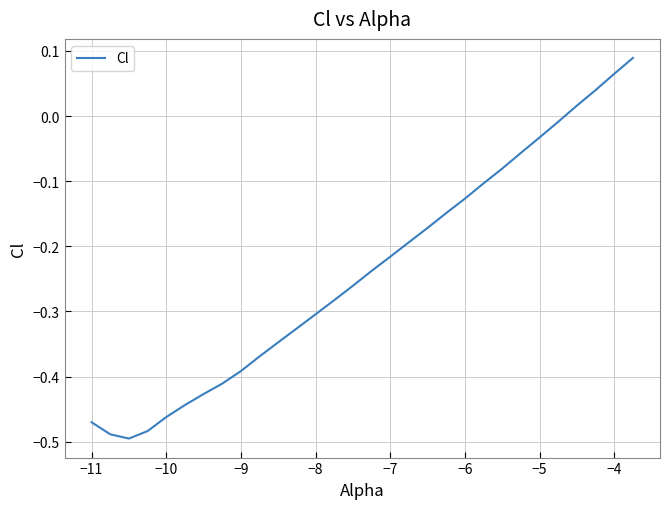

What is the label of the 25th point from the right?

−7